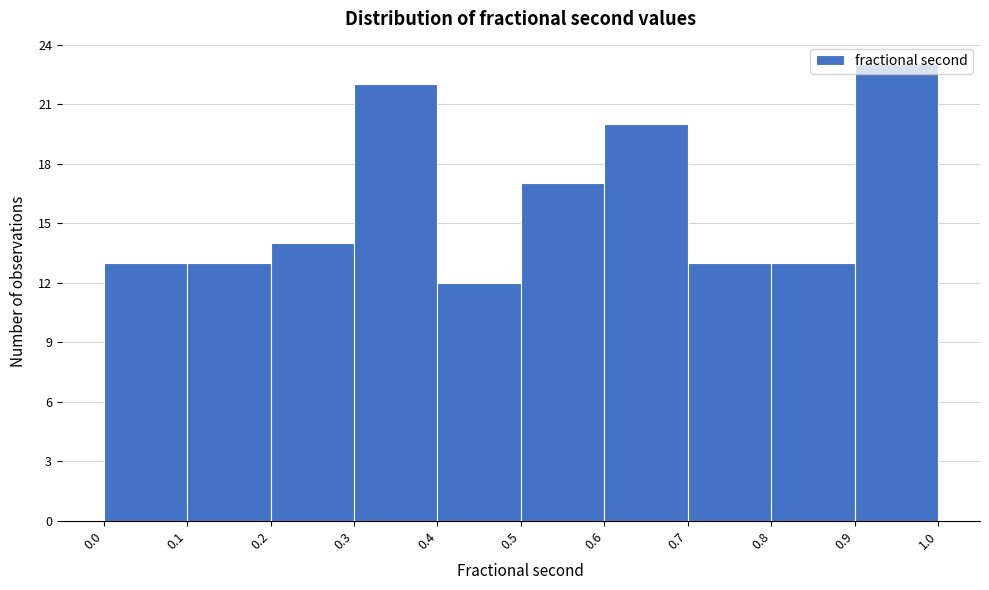

Reading left to right, transcribe this chart: for each bar, give the range it covers on the x-axis and its height. The values are not printed on the chart, so give them approximately, as read against the axis.

0.0 to 0.1: 13
0.1 to 0.2: 13
0.2 to 0.3: 14
0.3 to 0.4: 22
0.4 to 0.5: 12
0.5 to 0.6: 17
0.6 to 0.7: 20
0.7 to 0.8: 13
0.8 to 0.9: 13
0.9 to 1.0: 23